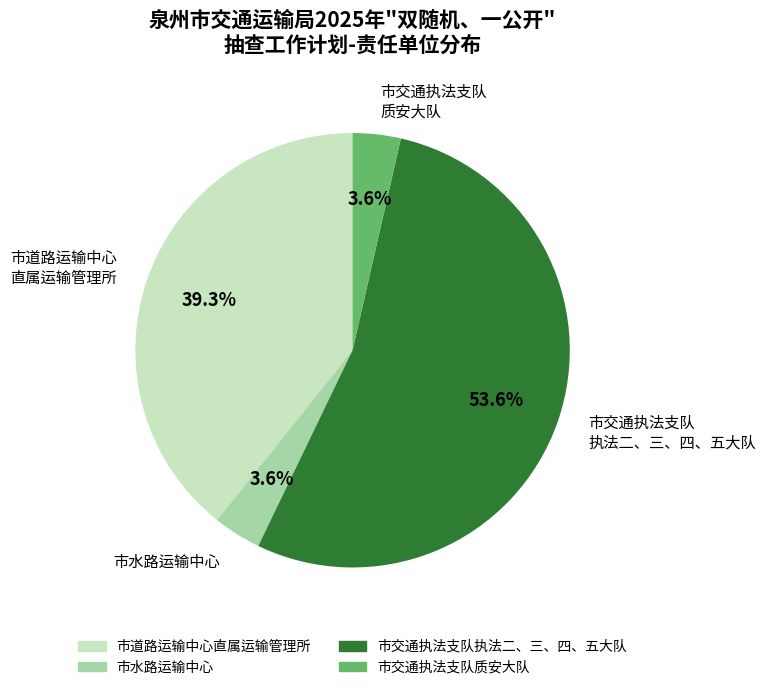

Does 市水路运输中心 represent more than half of the total?

No